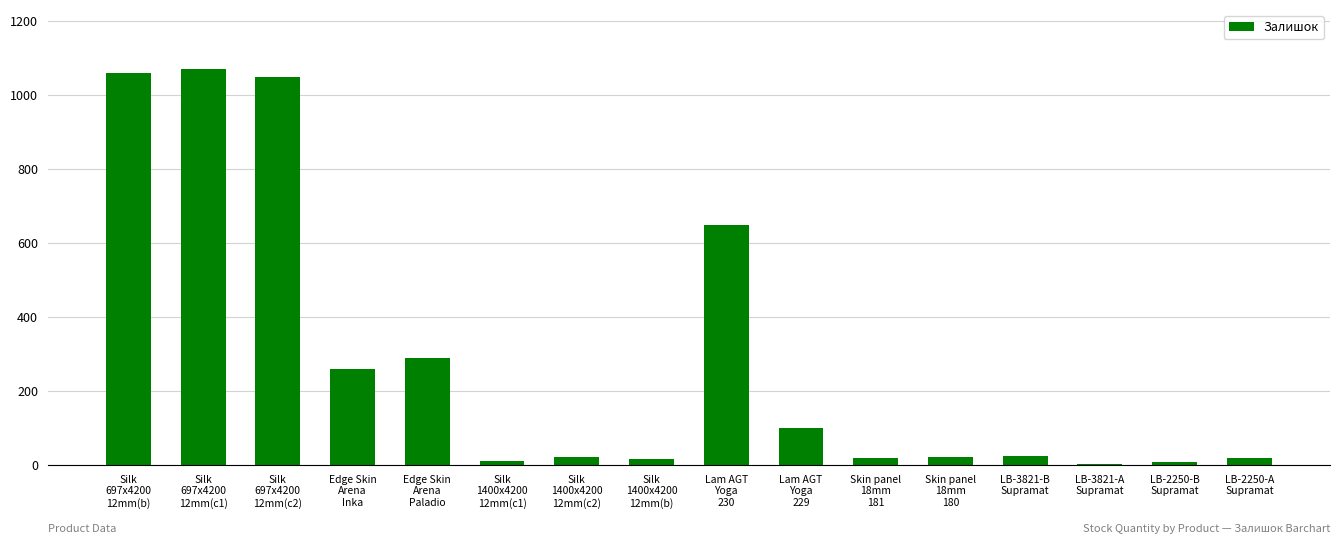

What is the maximum value shown in the chart?

1070